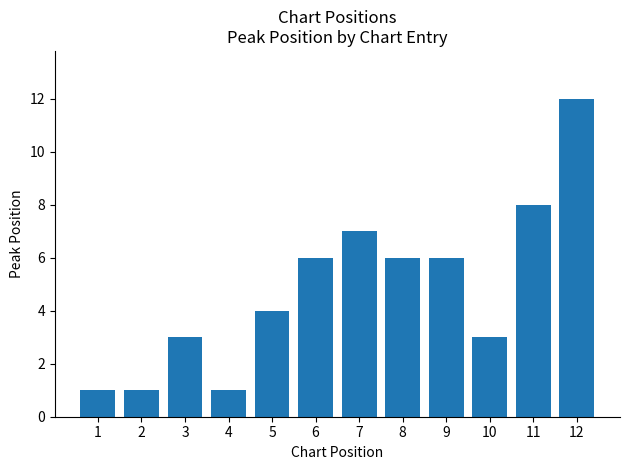

The value at 11 is 8. True or false?

True